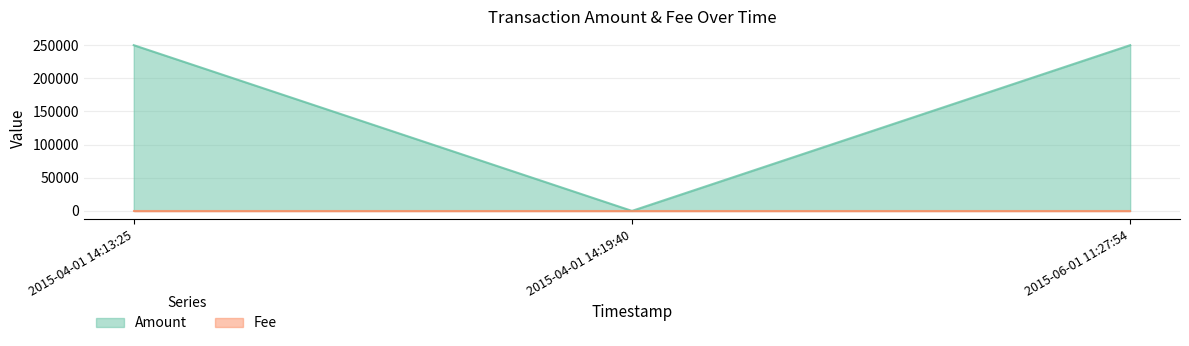

Reading left to right, what are all the values shown in this chart?

250009	8	249999